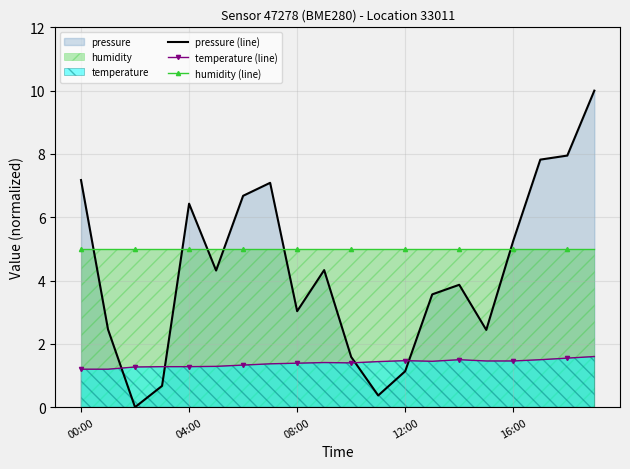

What is the label of the 5th point from the right?

15